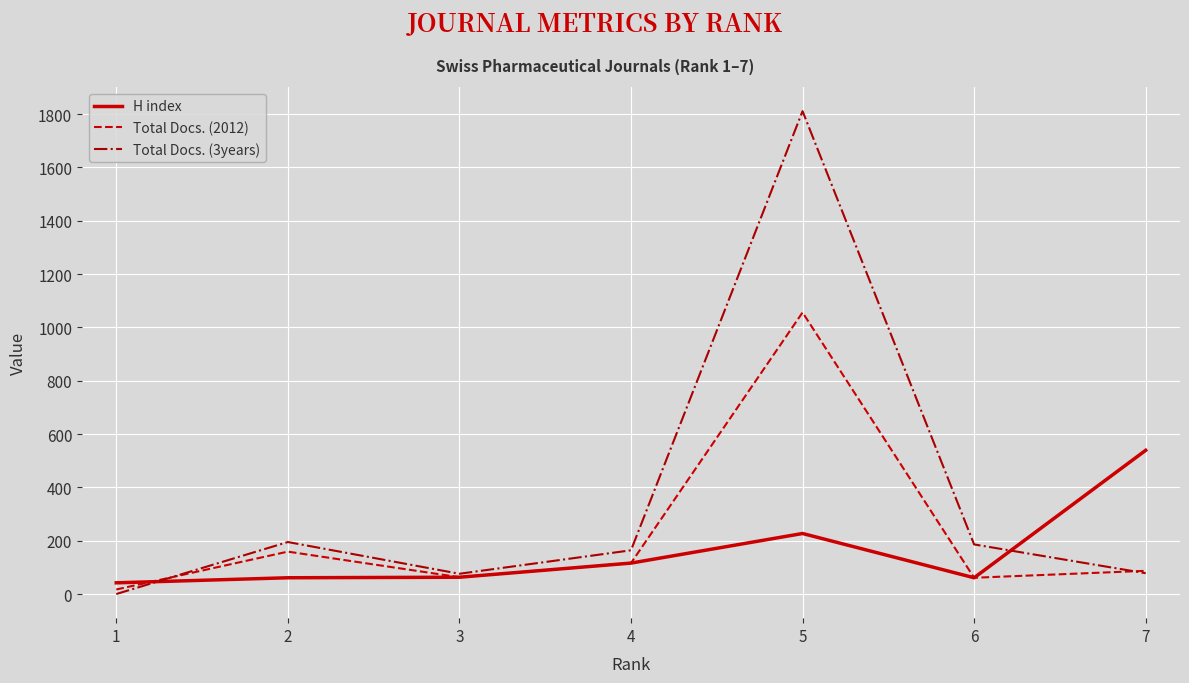

At which category is the sum across all series the highest?

5